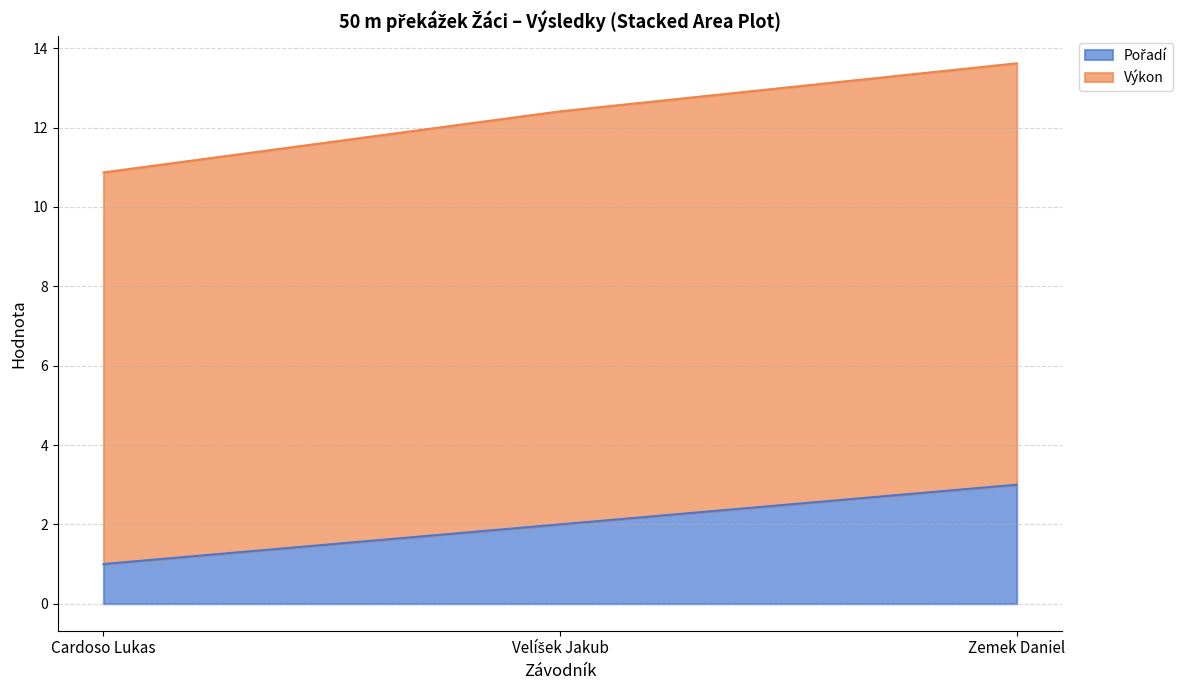

At which category is the sum across all series the highest?

Zemek Daniel